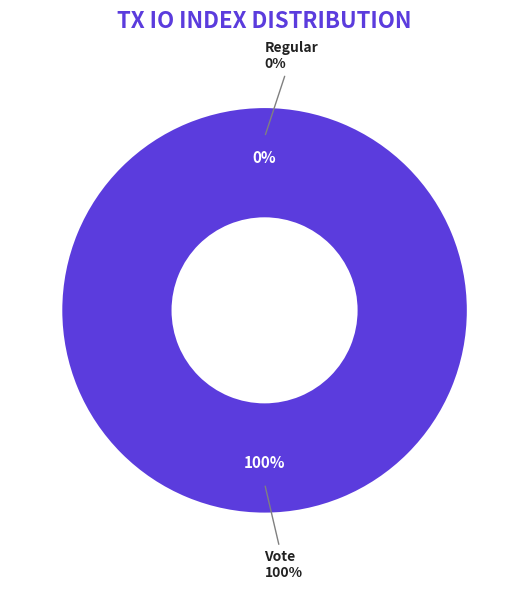

How many segments does this pie chart have?

2